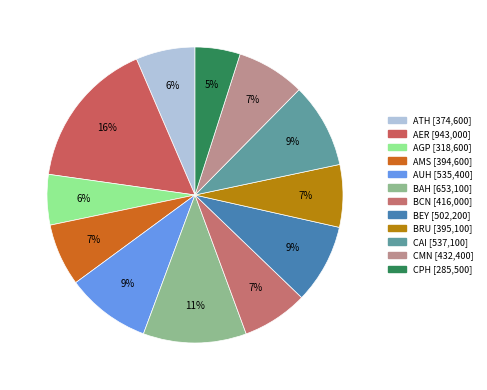

To the nearest percent, what percentage of the pie is BEY?

9%